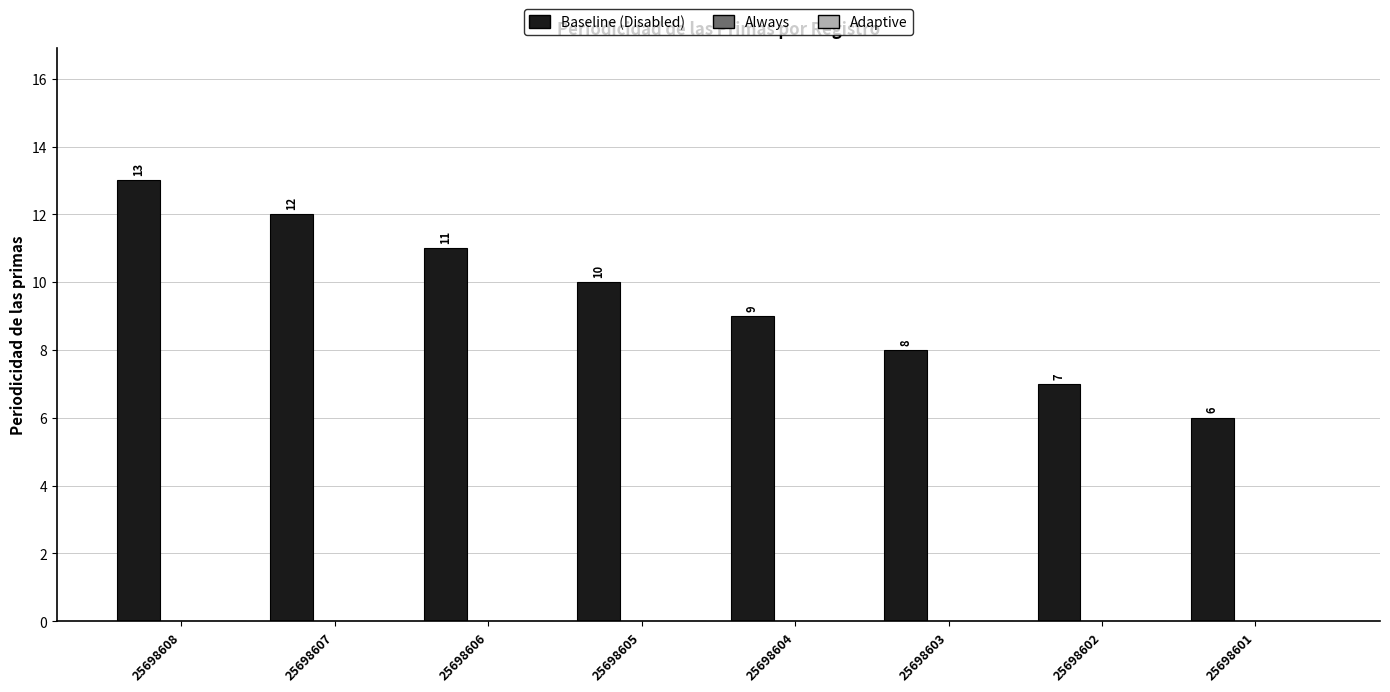

What is the smallest value displayed?

6